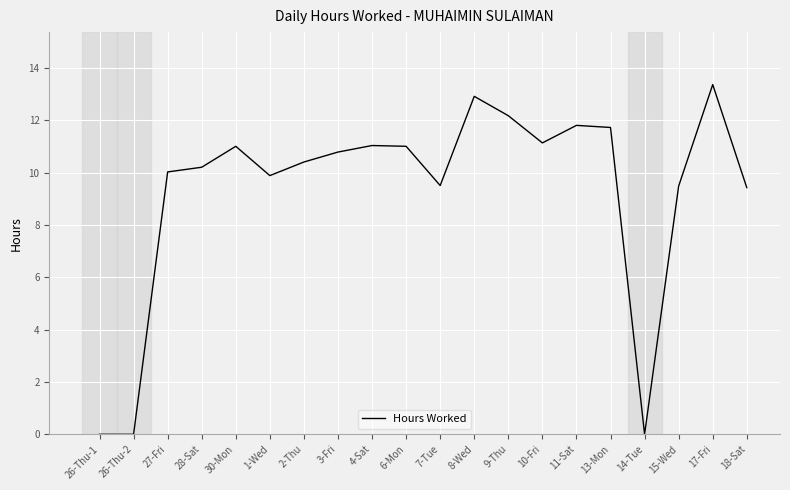

What is the change in value from 28-Sat to 11-Sat?

+1.6